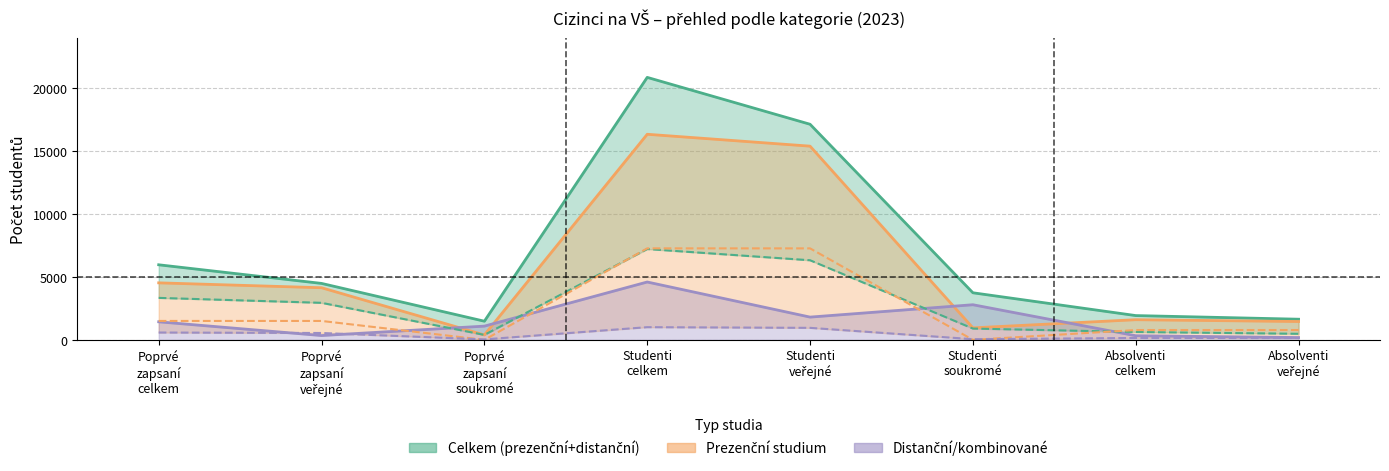

What is the difference between the highest and lowest values at Poprvé
zapsaní
veřejné?

4145